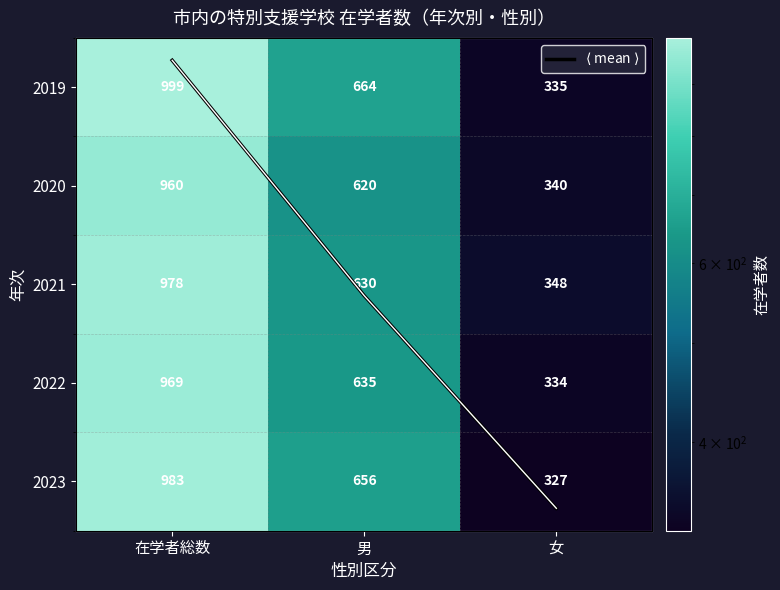

Where is 2020 nearest to the value 650?

男